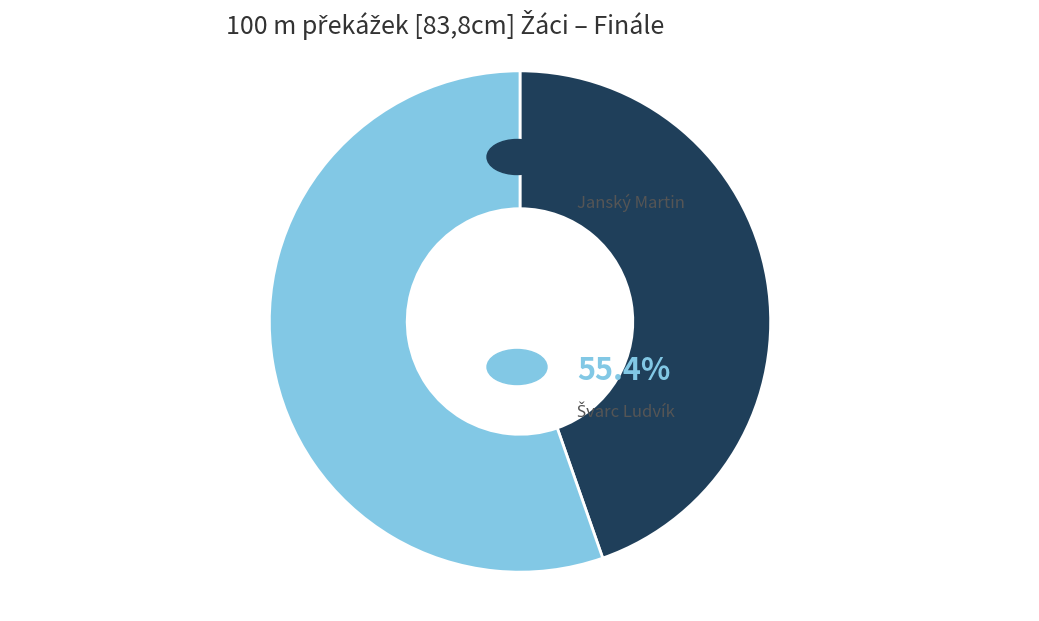

Is there any slice that represents more than half of the pie?

Yes